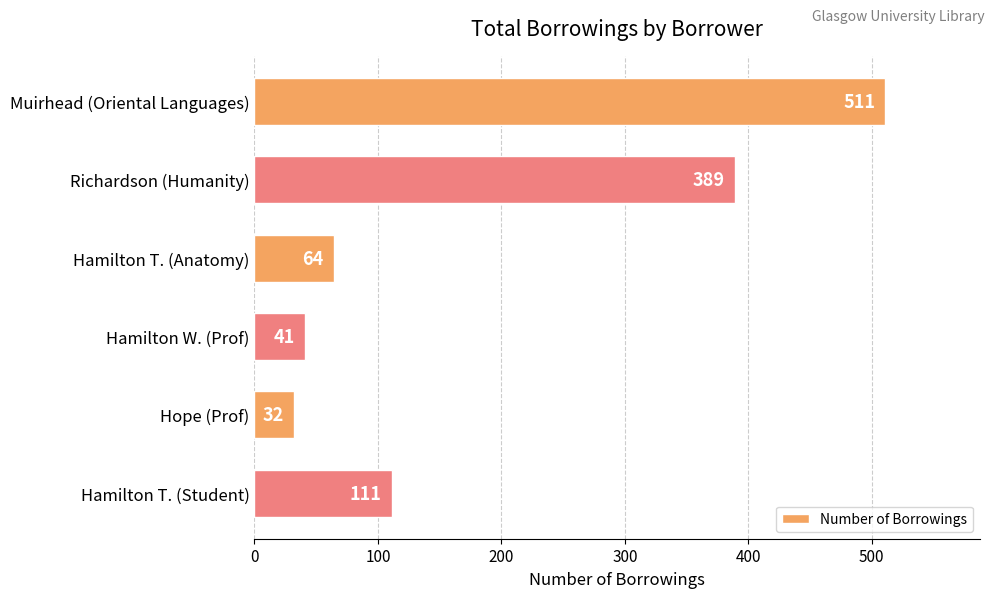

What is the average value?

191